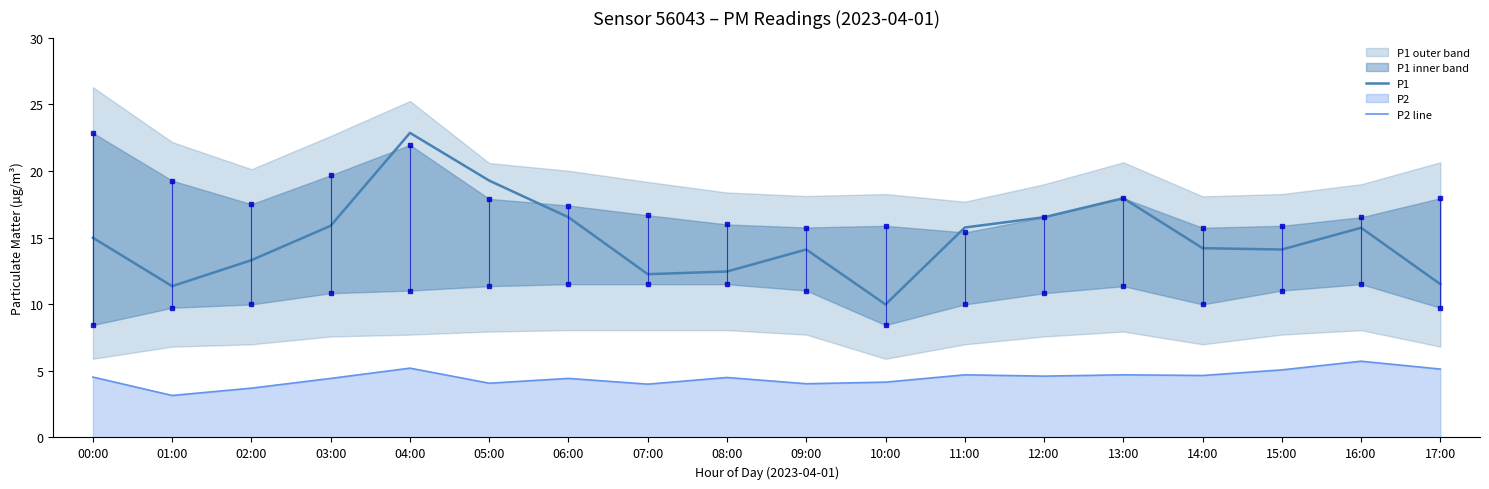

Rank the series by their maximum value, from highest to lowest.

P1, P2 line